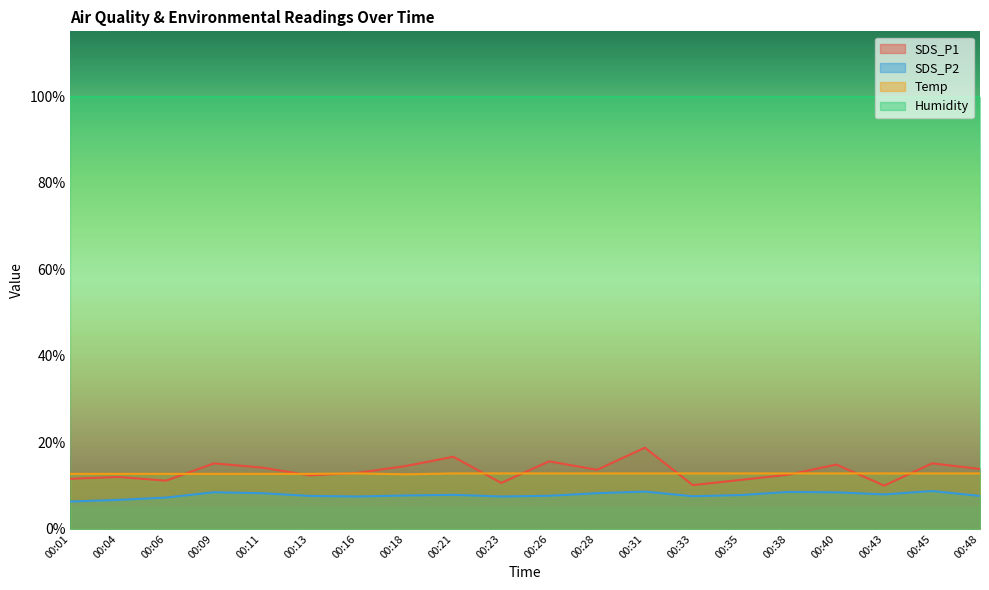

How many interior local peaks does the SDS_P1 series have?

7